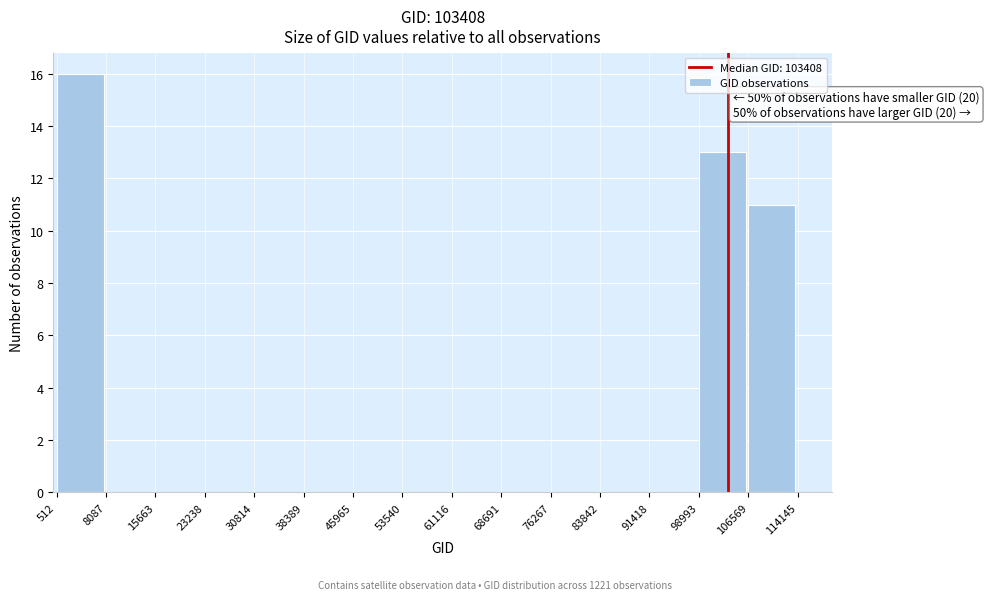

Which range on the x-axis has the tallest bar?

512 to 8087